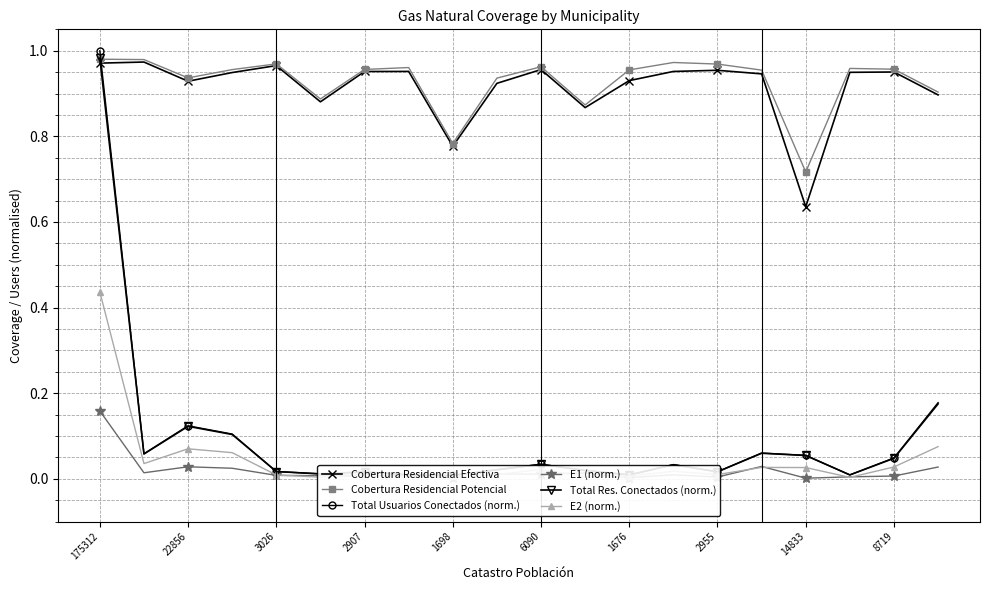

Count the number of categories in the chart.

20